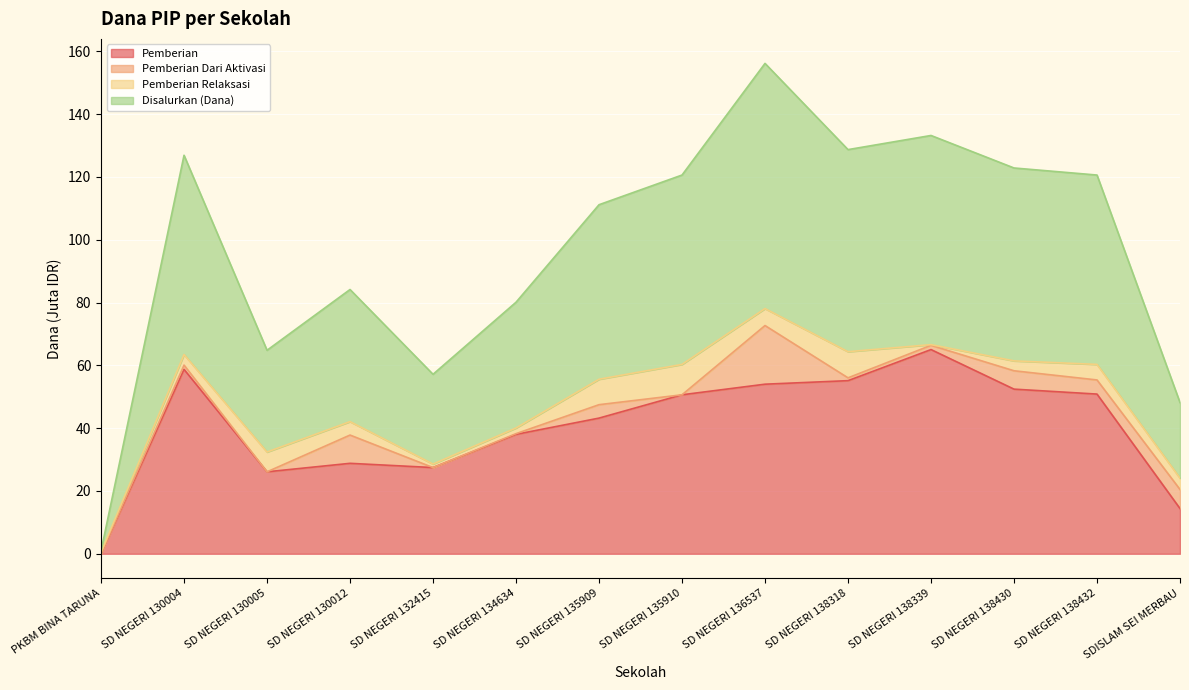

What is the value of the Disalurkan (Dana) point at the 3rd from the left?

32.4